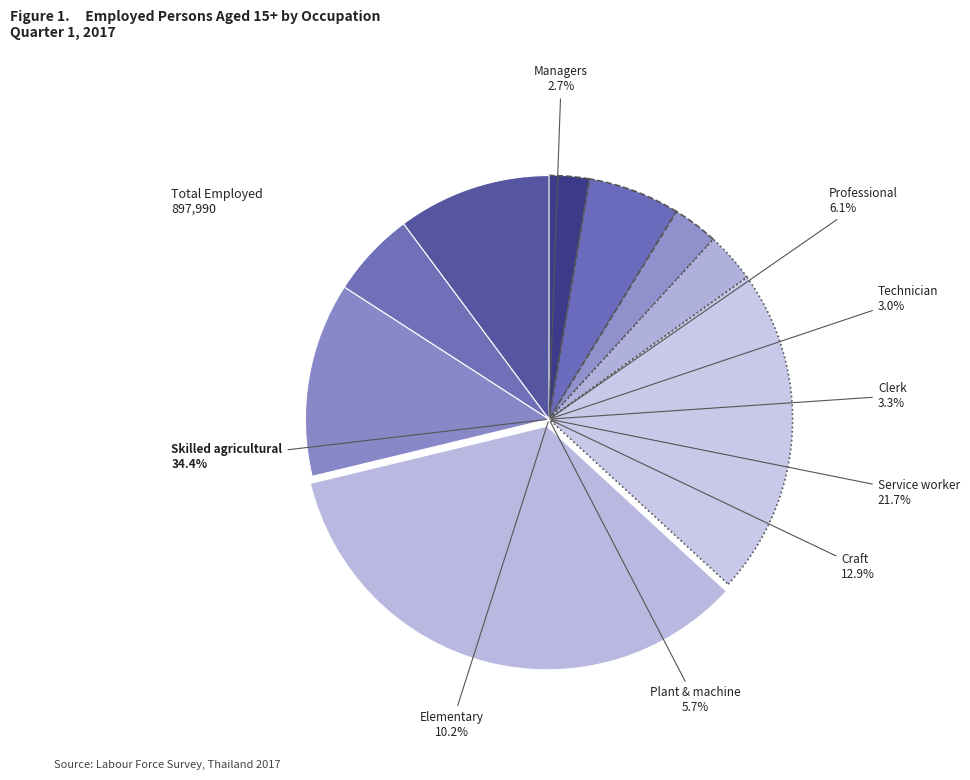

The Professional slice represents 6% of the pie. True or false?

True